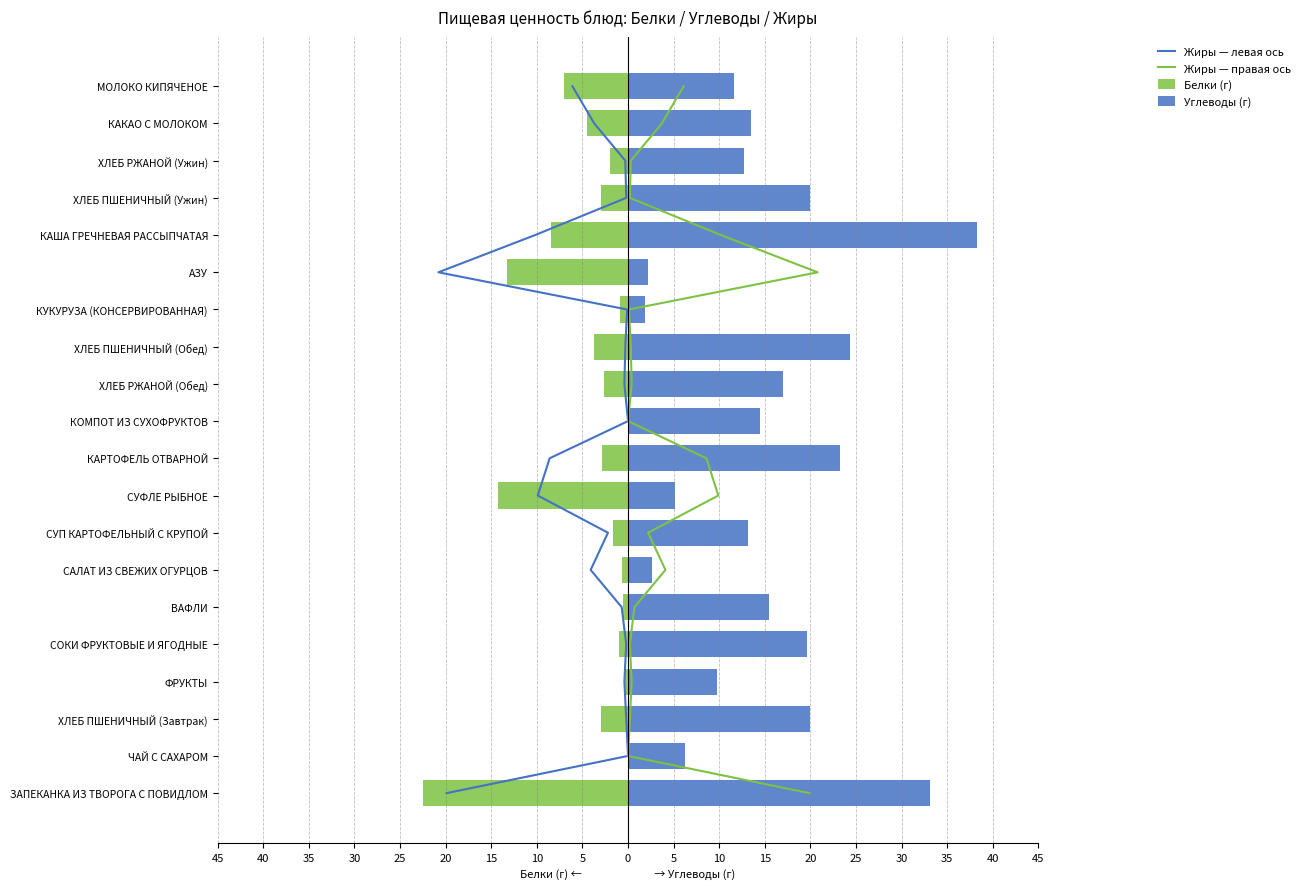

What is the average value of the Белки (г) series?

-4.6